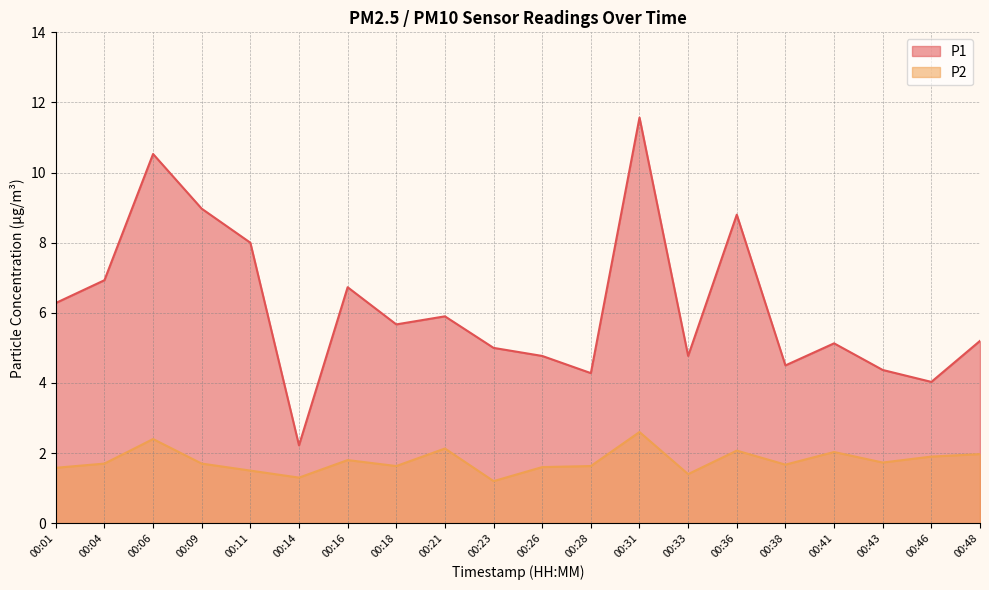

How many interior local valleys does the P2 series have?

6